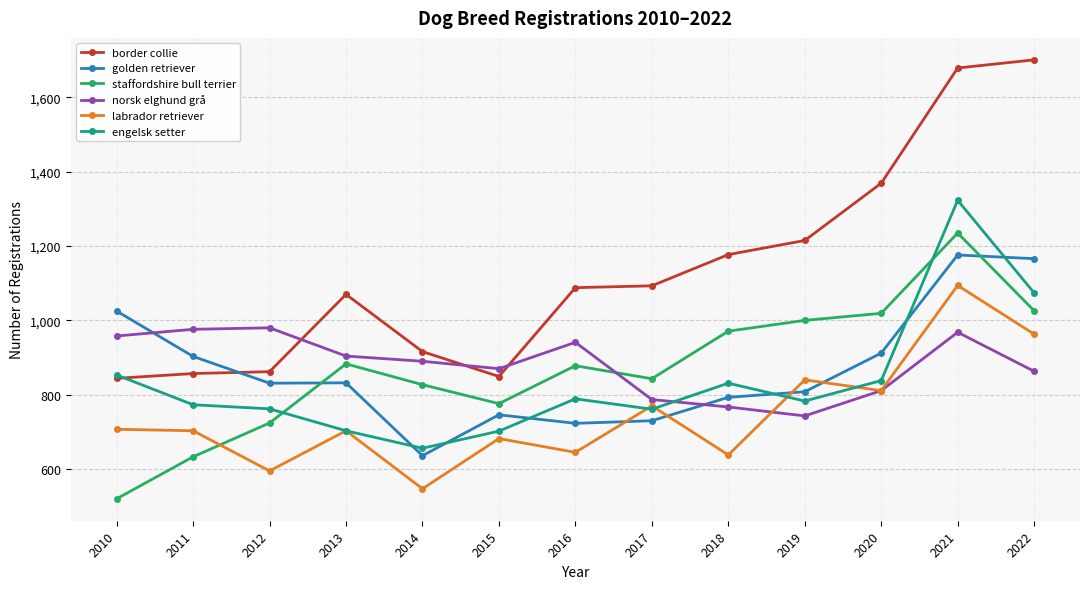

What are all the series names shown in the legend?

border collie, golden retriever, staffordshire bull terrier, norsk elghund grå, labrador retriever, engelsk setter